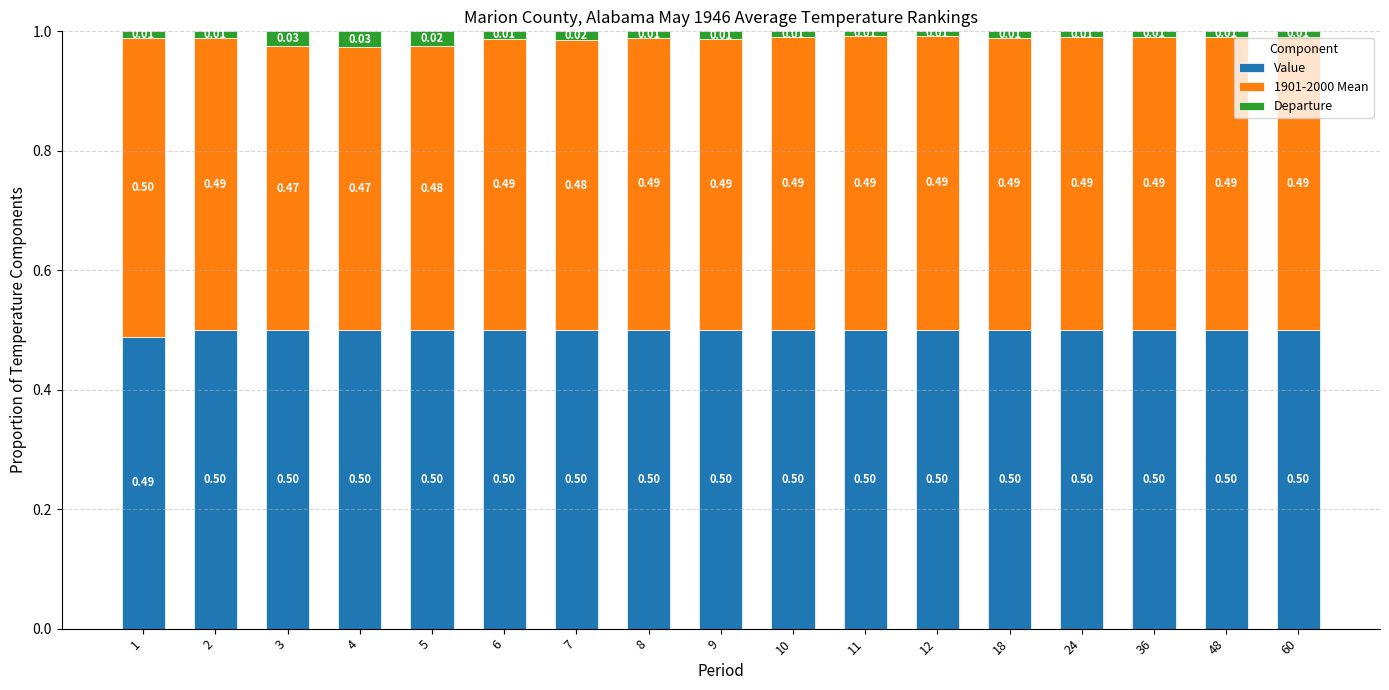

Are the bars horizontal?

No